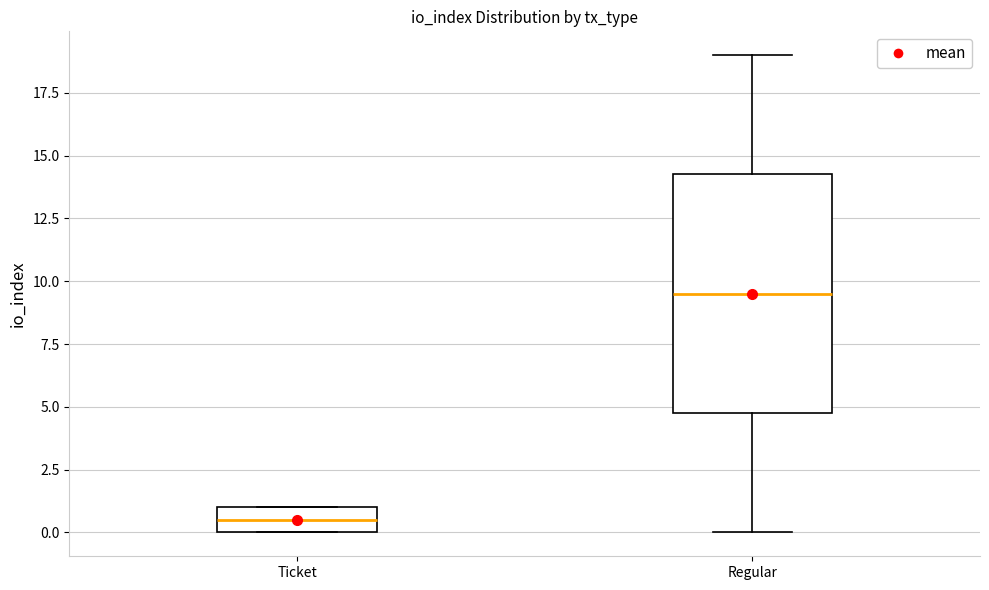

Reading left to right, read every box against the y-axis: the position of its median line, the range the box covers, and the ends of its whiskers. The values are not printed on the chart, so give them approximately, as read against the axis.

Ticket: median 0.5, box 0.0 to 1.0, whiskers 0.0 to 1.0
Regular: median 9.5, box 5.0 to 14.5, whiskers 0.0 to 19.0